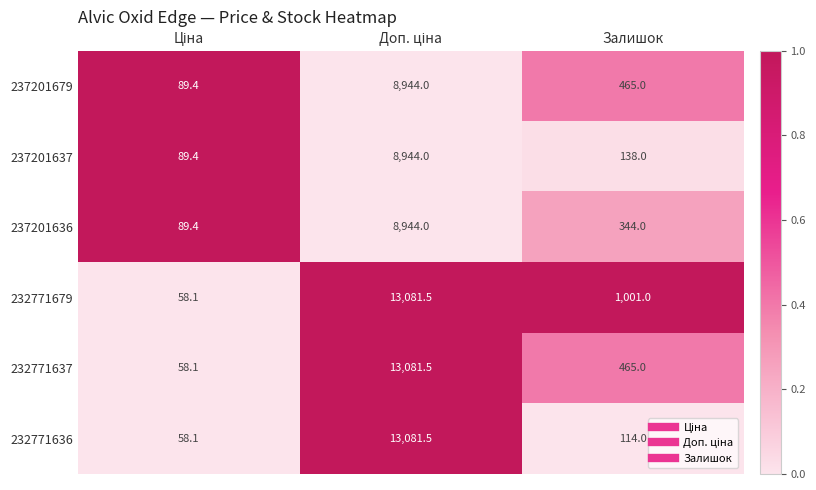

Is the value of 232771637 at Залишок greater than the value of 232771636 at Залишок?

Yes